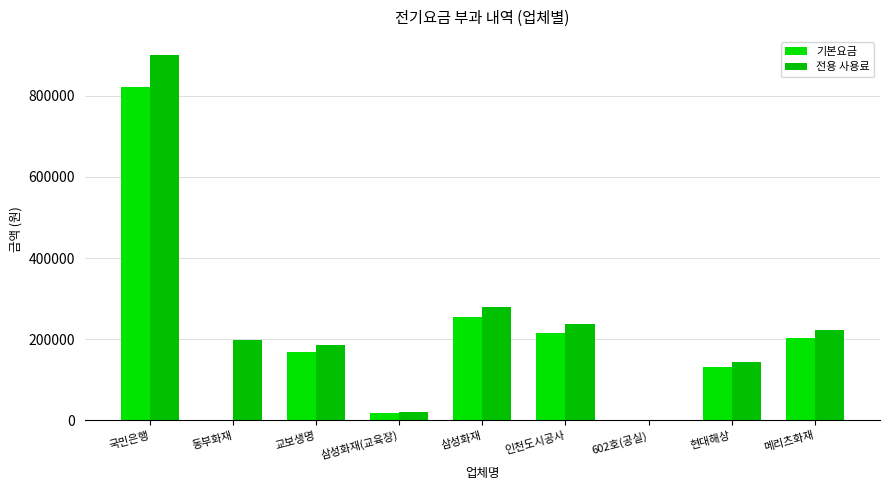

How many distinct data groups are displayed?

2